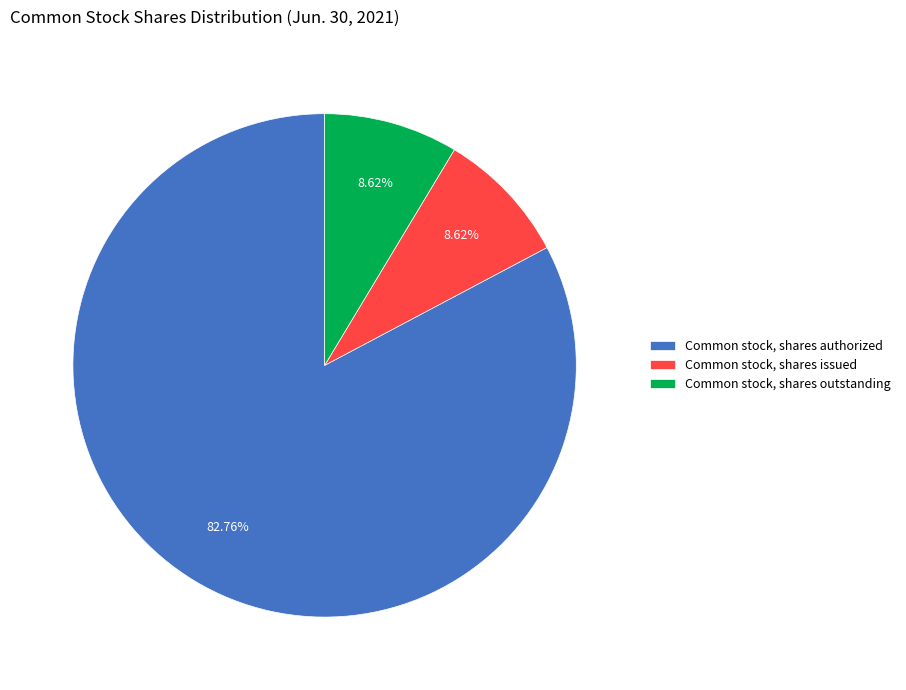

Combined, do Common stock, shares issued and Common stock, shares outstanding account for over 50%?

No